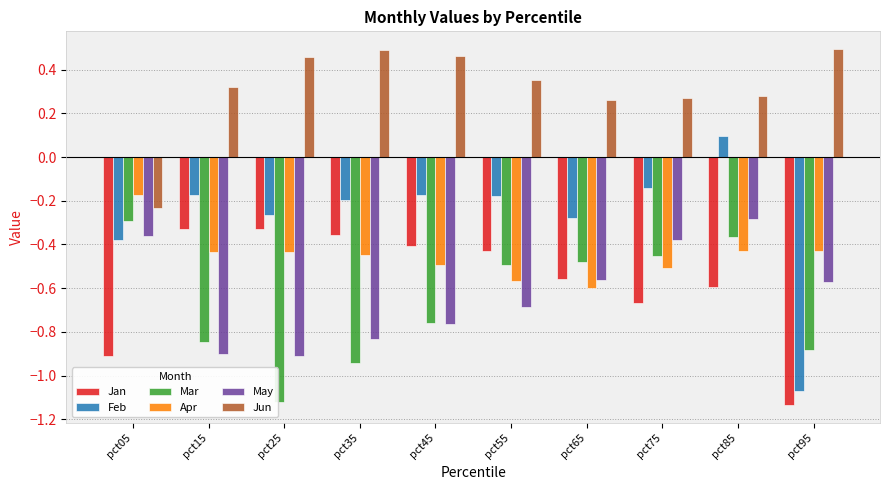

At which label is Feb closest to 0?

pct85